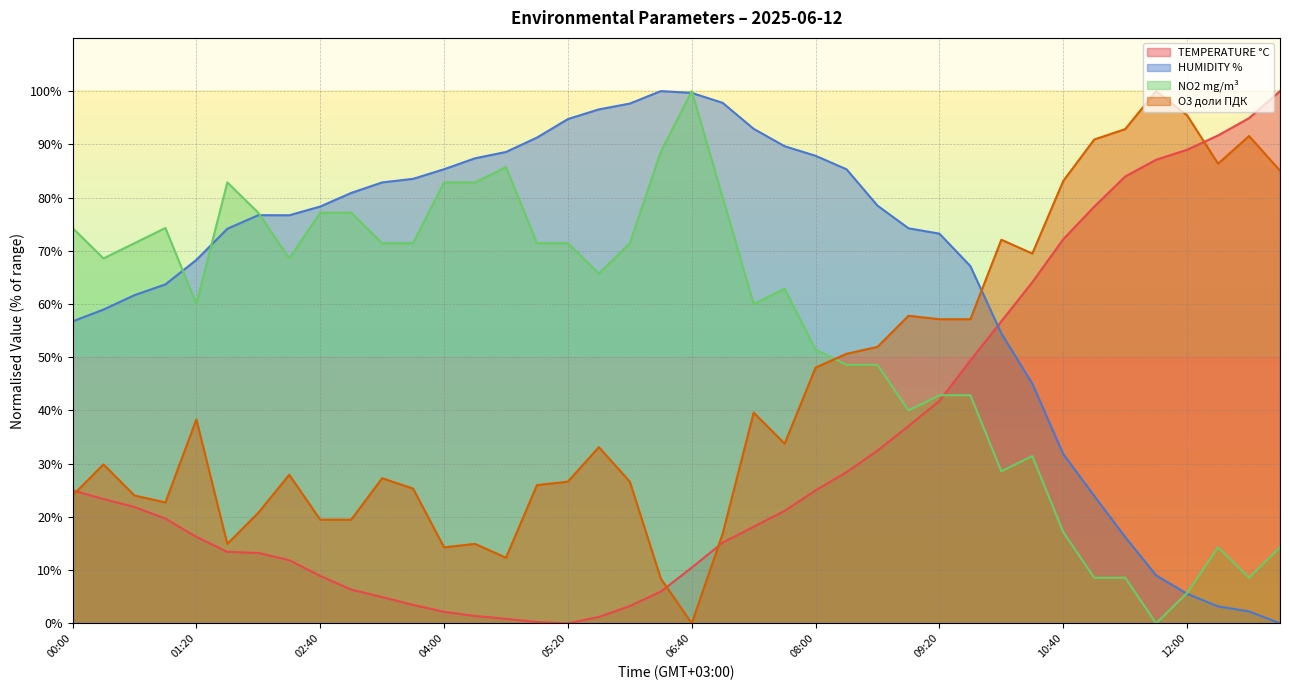

What position from the right is 11:40?

5